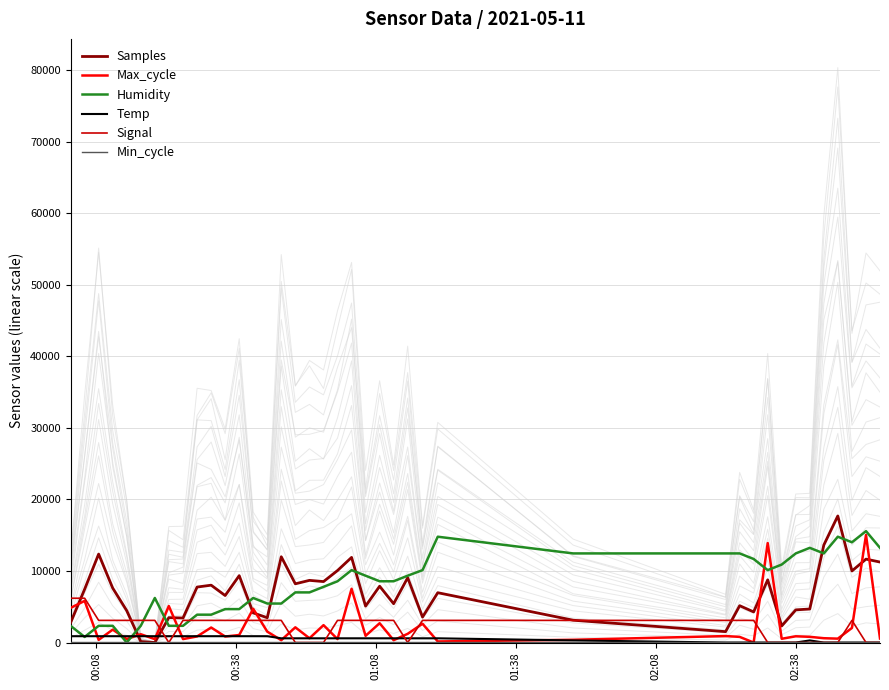

Rank the series by their maximum value, from lowest to highest.

Min_cycle, Temp, Signal, Max_cycle, Humidity, Samples